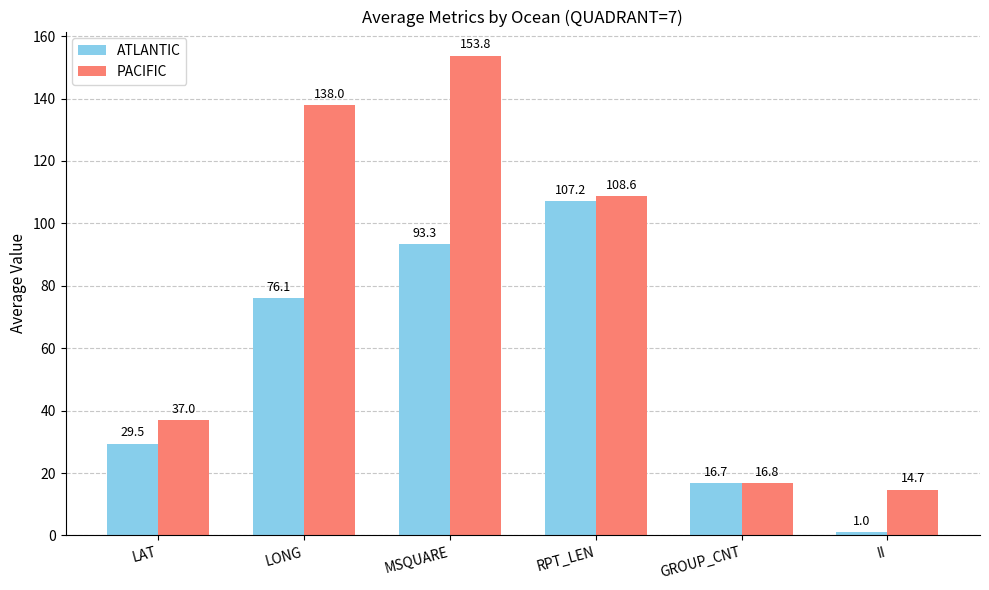

At which label does PACIFIC reach its minimum?

II